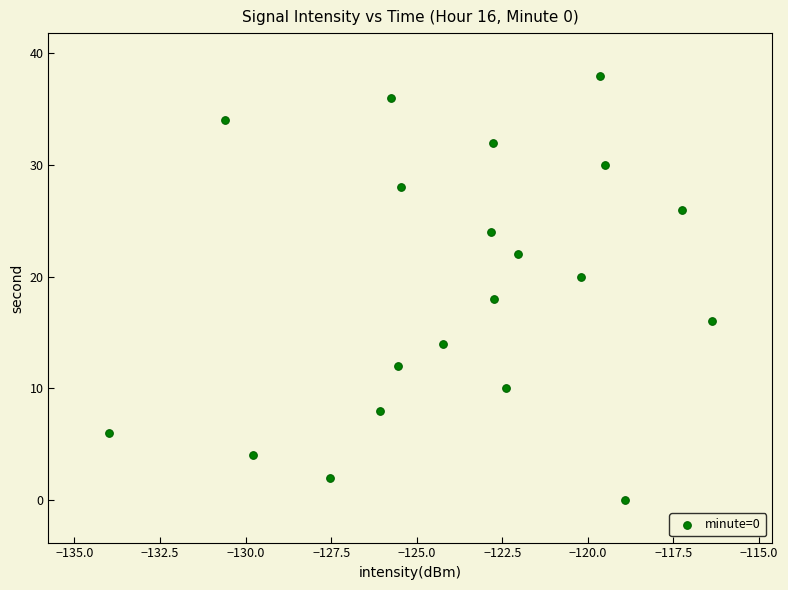

What is the range of Y values (max minus min)?

38